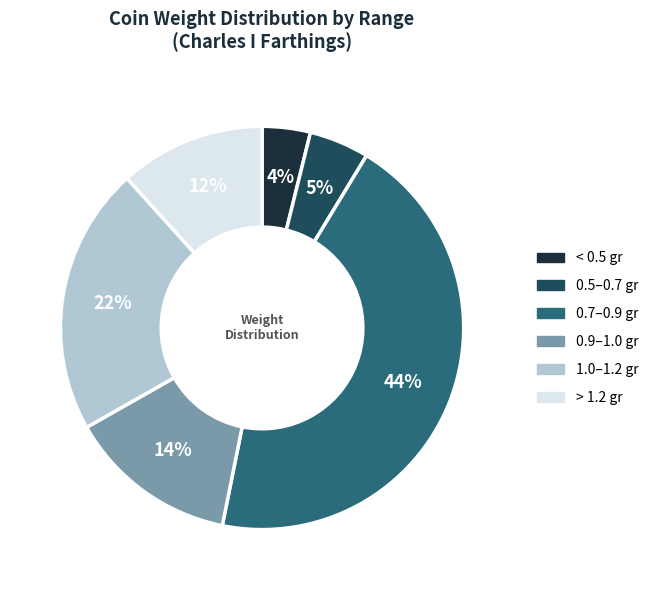

To the nearest percent, what percentage of the pie is 1.0–1.2 gr?

22%